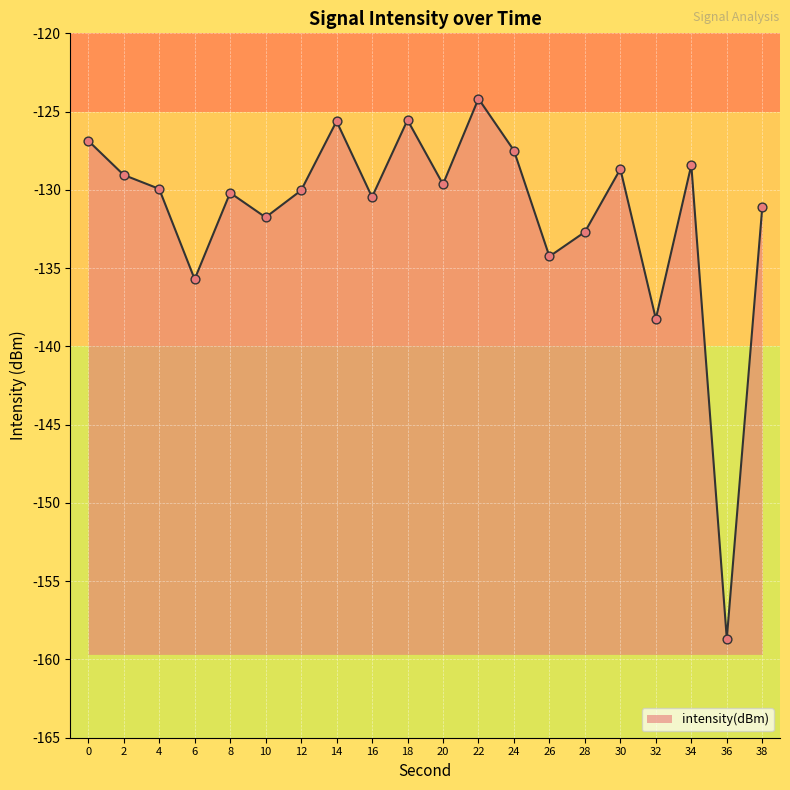

Between 26 and 8, which is larger?

8